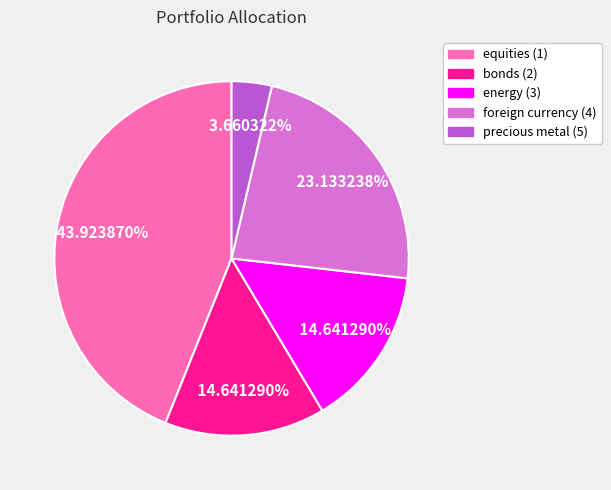

Does precious metal (5) account for over 50% of the chart?

No